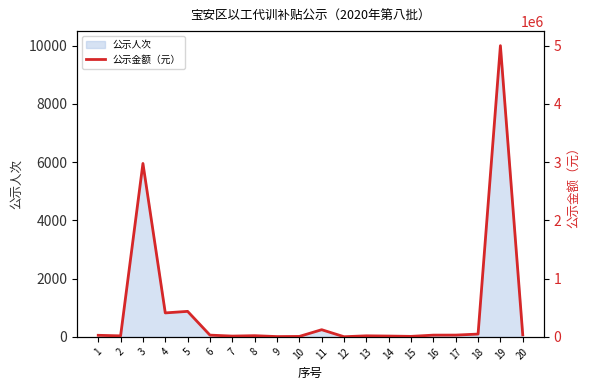

What is the highest value of the 公示人次 series?

10000